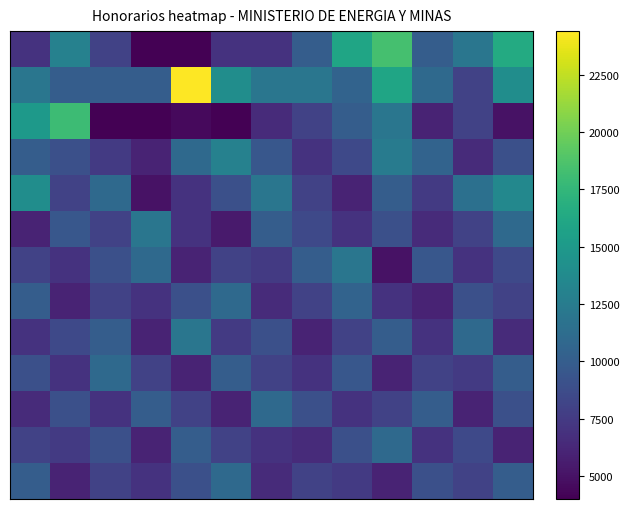

At which category is the sum across all series the highest?

9